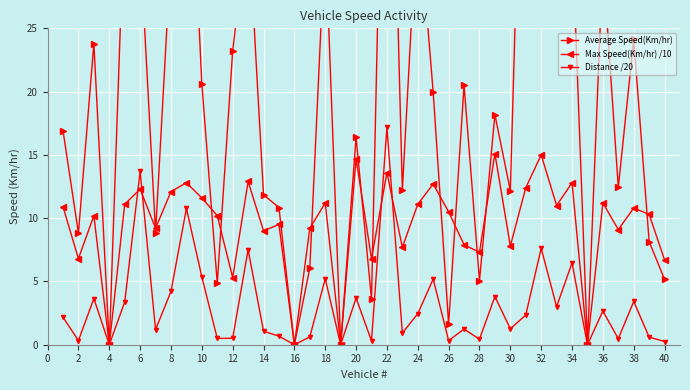

How many values in Max Speed(Km/hr) /10 are above zero?

36